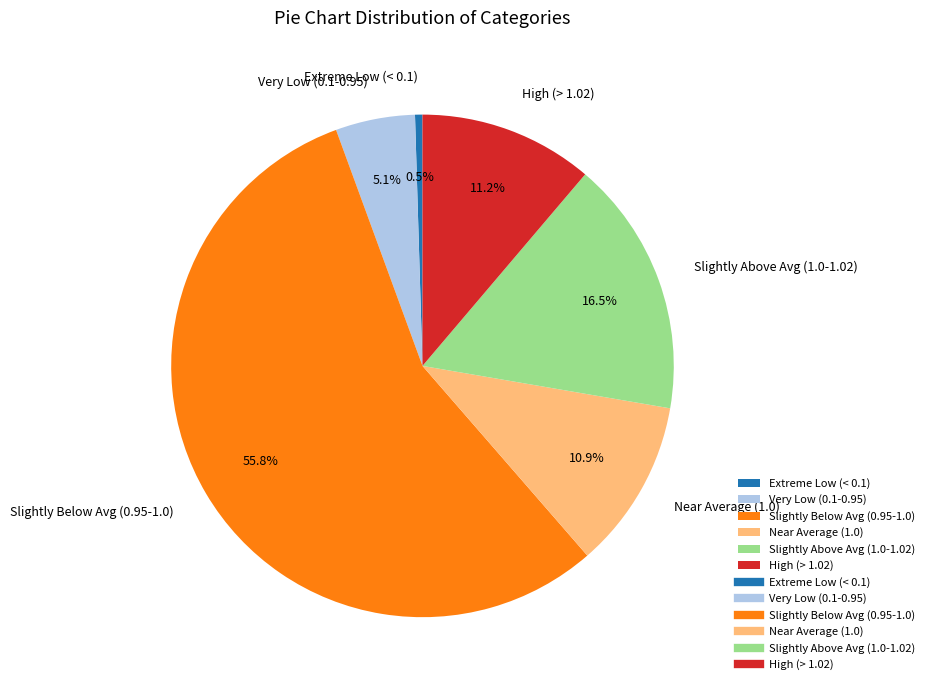

What is the total percentage of High (> 1.02) and Slightly Above Avg (1.0-1.02)?

27.7%